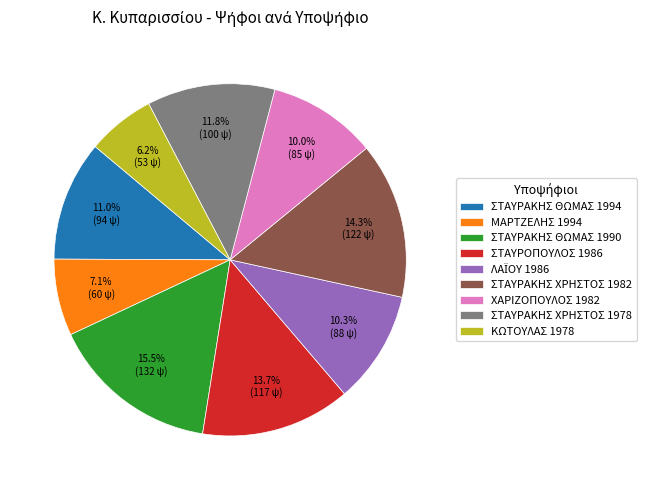

Does any single category account for the majority?

No